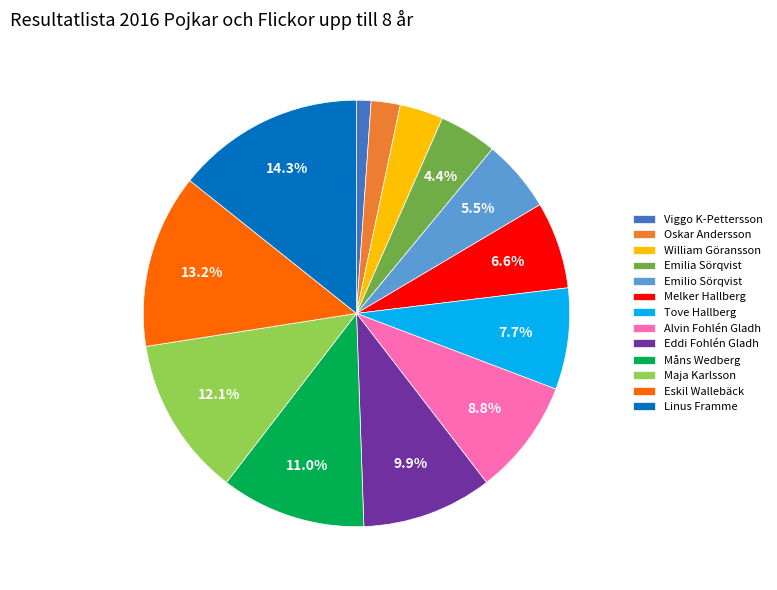

How many slices are in this pie chart?

13